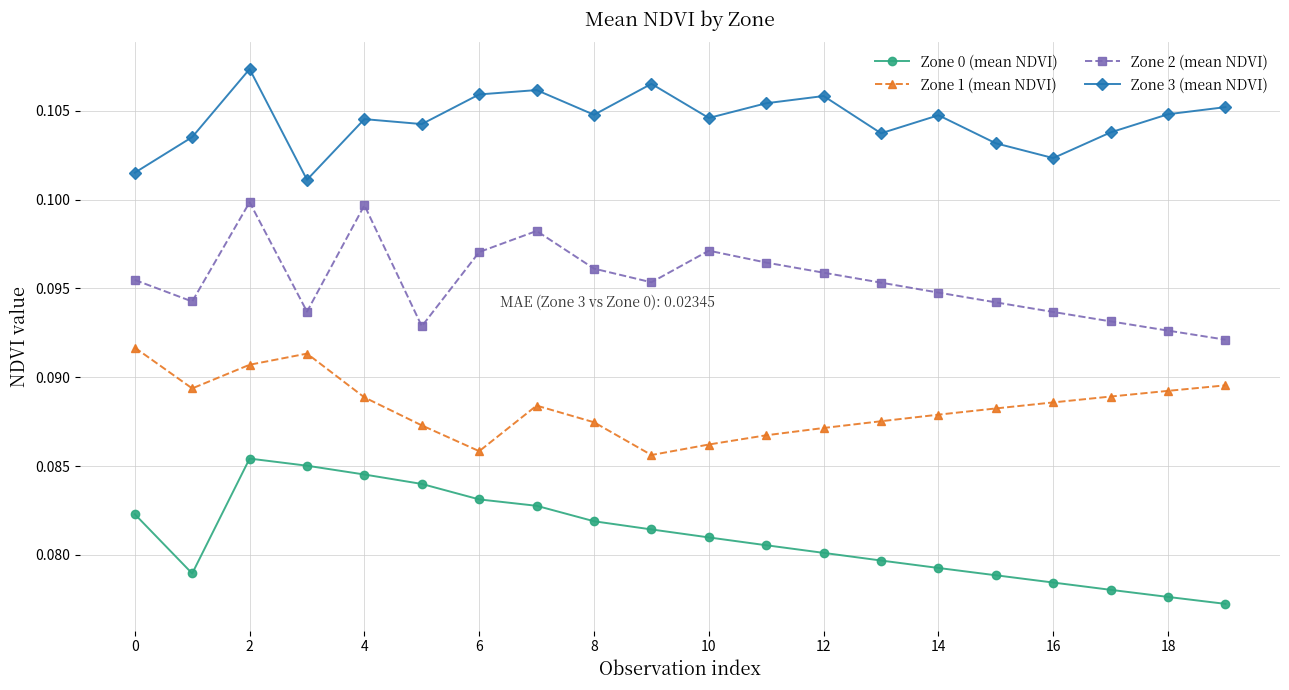

How many Zone 2 (mean NDVI) values are between 0 and 1?

20